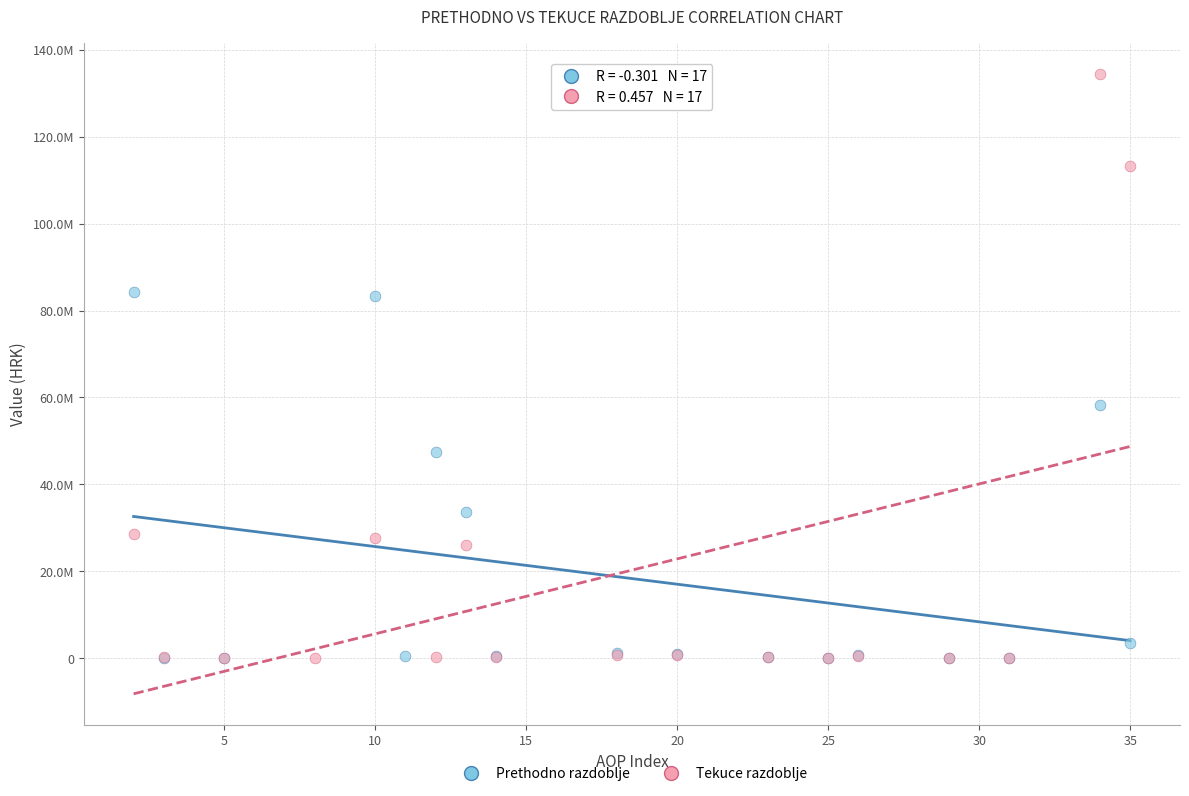

Which series has the largest Y range (max minus min)?

Tekuce razdoblje